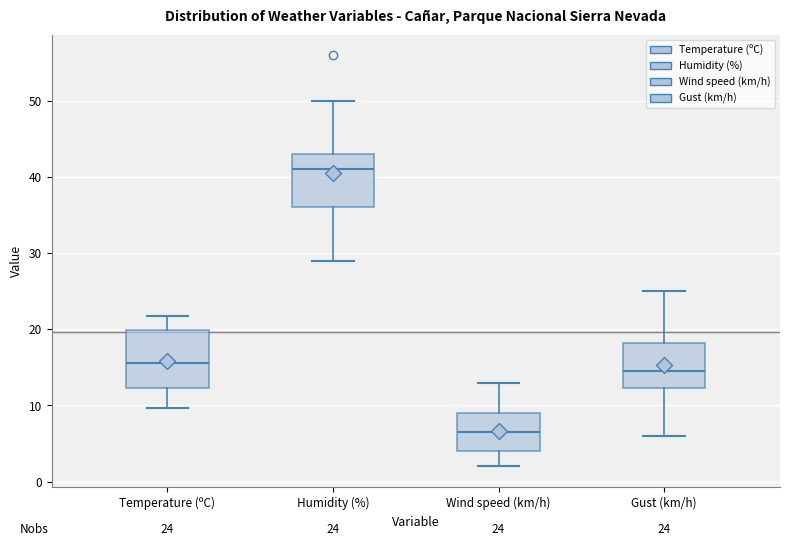

Which box's median line is the lowest?

Wind speed (km/h)